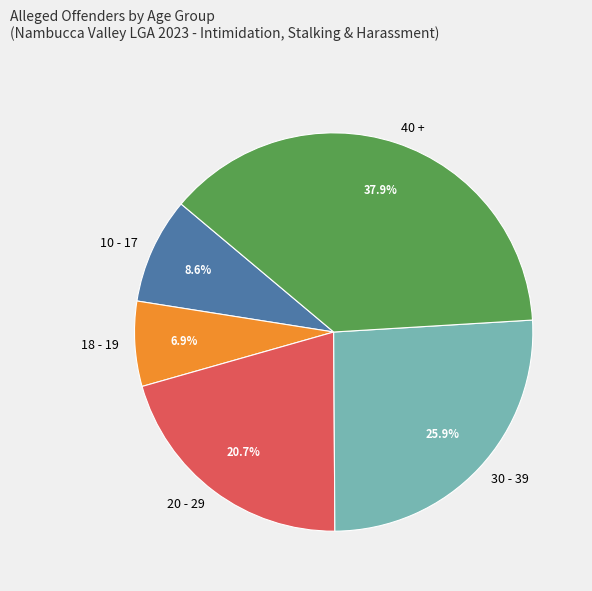

To the nearest percent, what is the average slice percentage?

20%